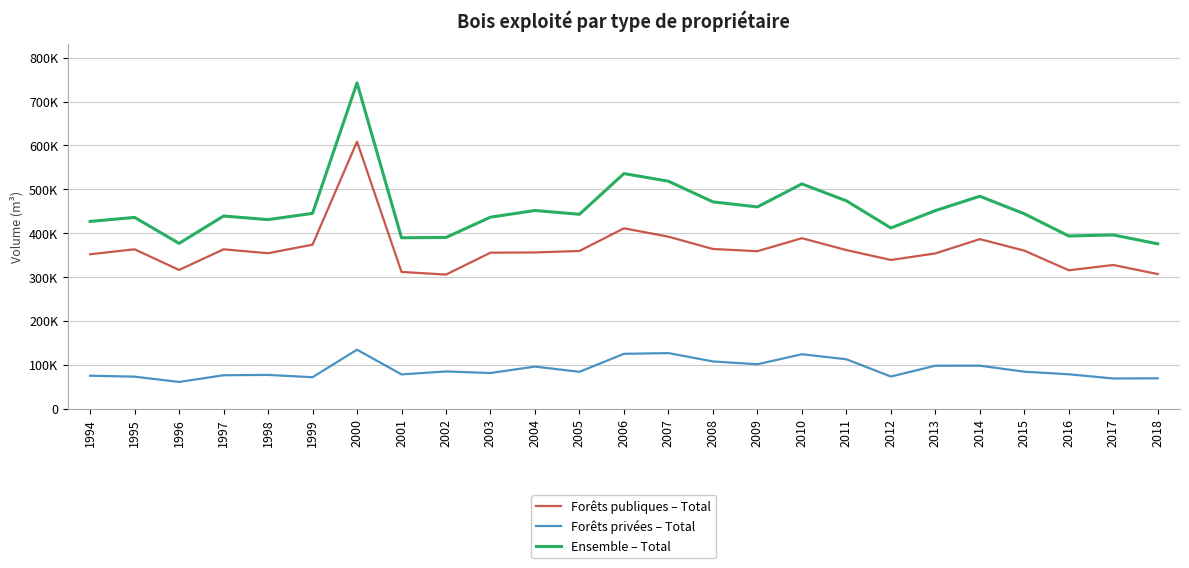

At which category is the sum across all series the highest?

2000